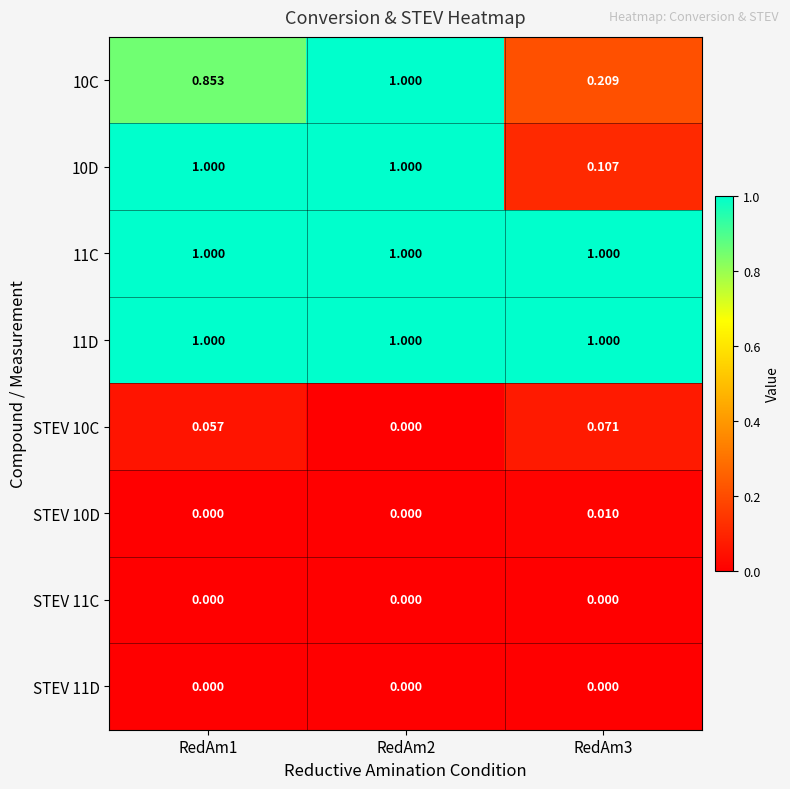

Is the value of STEV 11C at RedAm3 greater than the value of 11D at RedAm2?

No